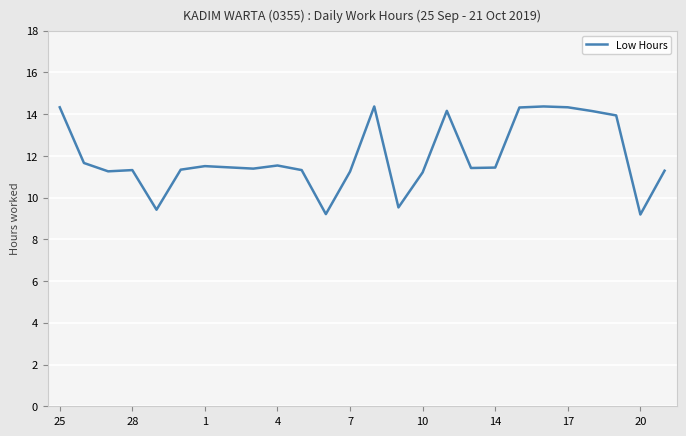

What is the greatest value displayed?

14.4